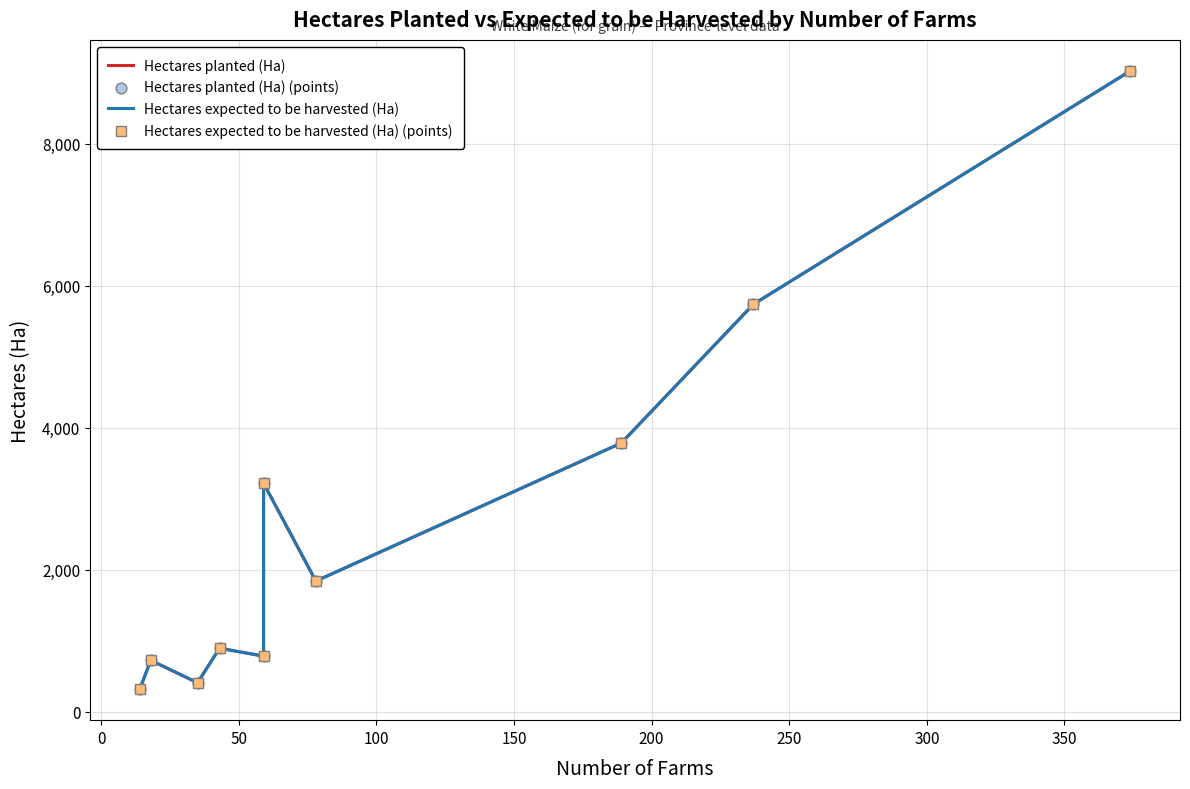

What are all the series names shown in the legend?

Hectares planted (Ha), Hectares expected to be harvested (Ha), Hectares planted (Ha) (points), Hectares expected to be harvested (Ha) (points)